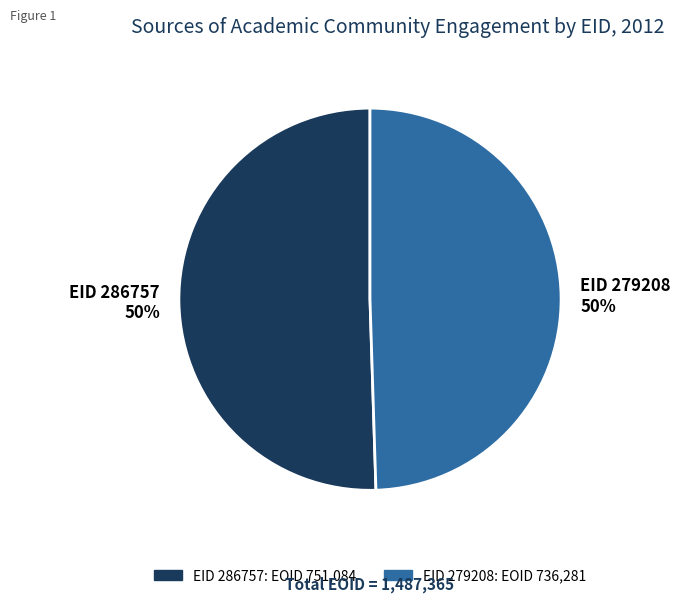

To the nearest percent, what is the average slice percentage?

50%